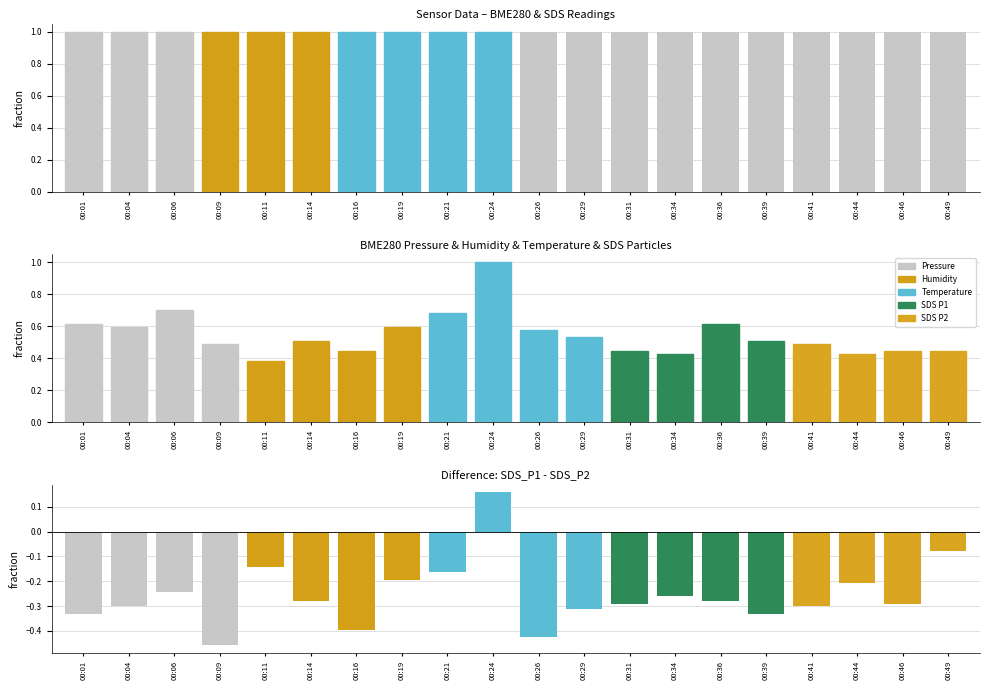

Is it true that SDS_P1 - SDS_P2 equals -0.1 at 00:21?

False